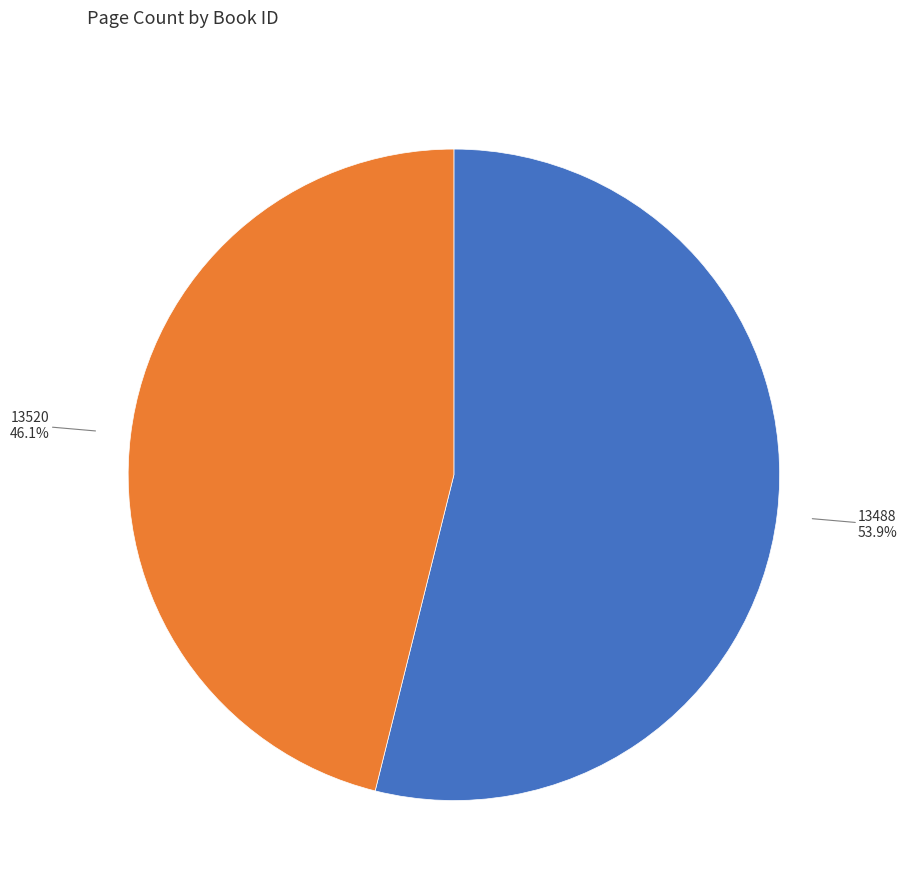

What is the ratio of the value at 13488 to the value at 13520?

1.2